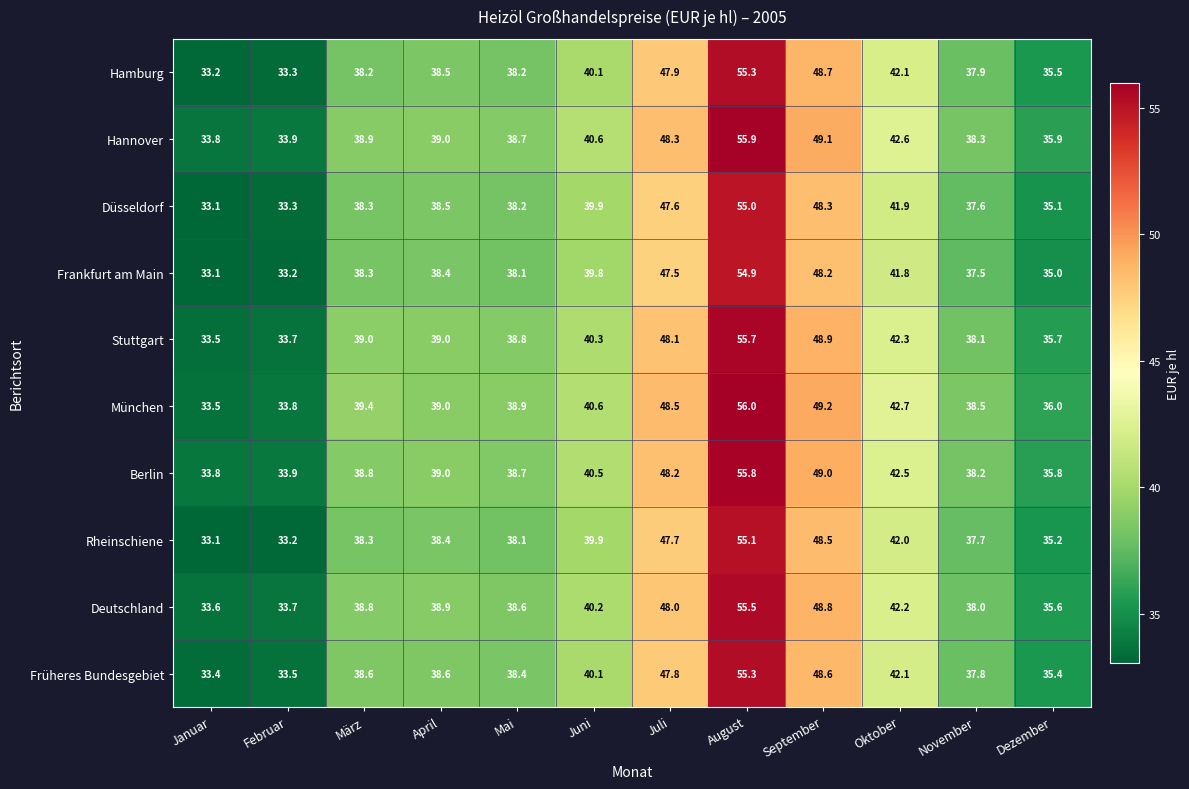

What is the difference between the maximum and minimum values in the Berlin series?

22.0